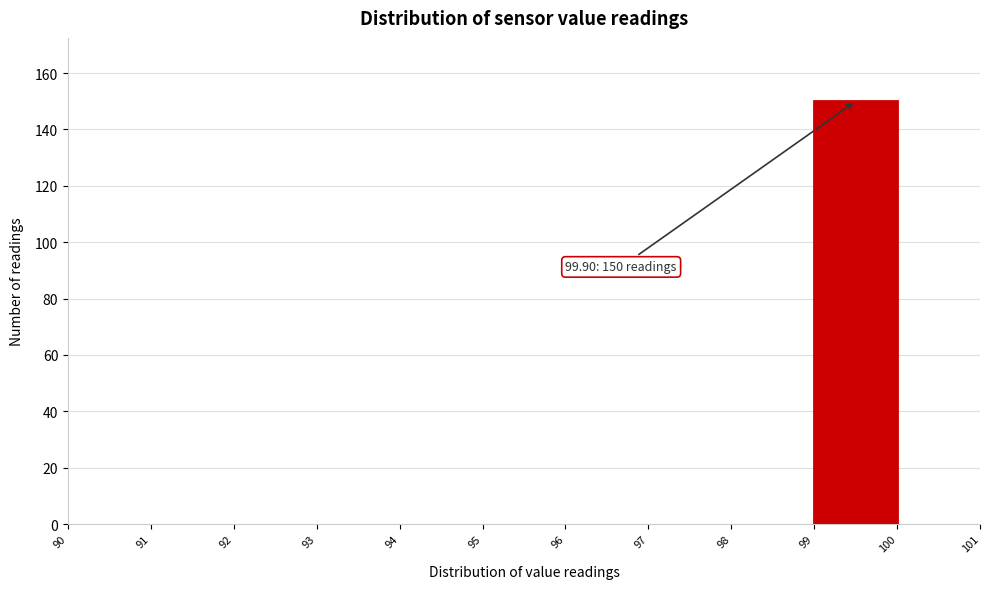

Which range on the x-axis has the tallest bar?

99 to 100